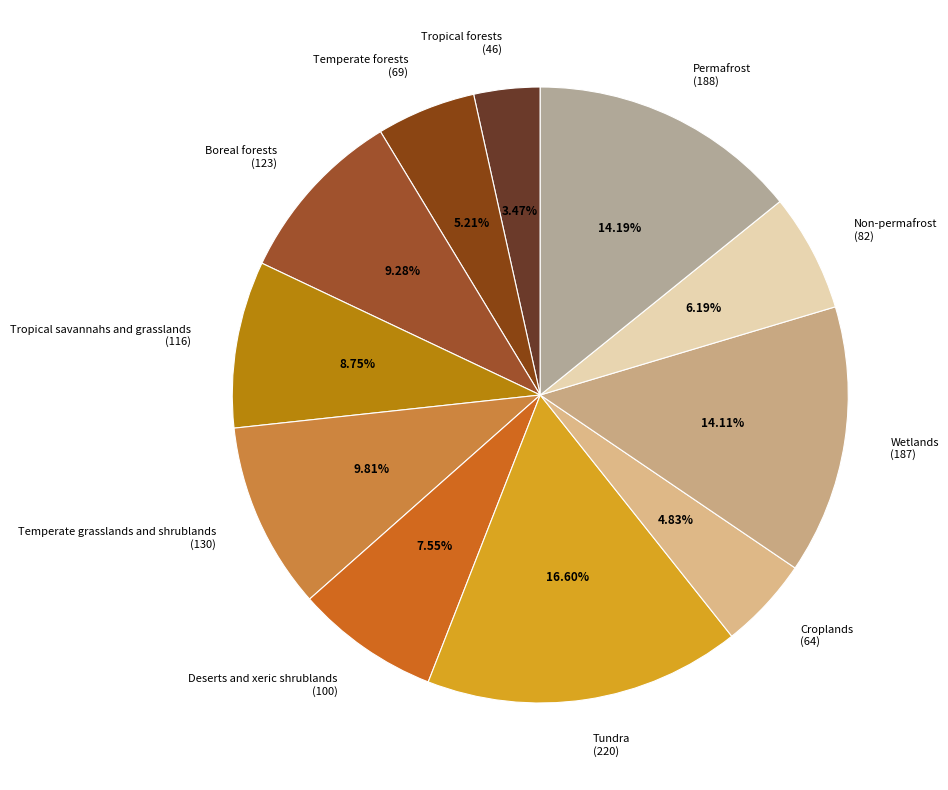

Approximately how many times larger is the value at Wetlands compared to Boreal forests?

1.5